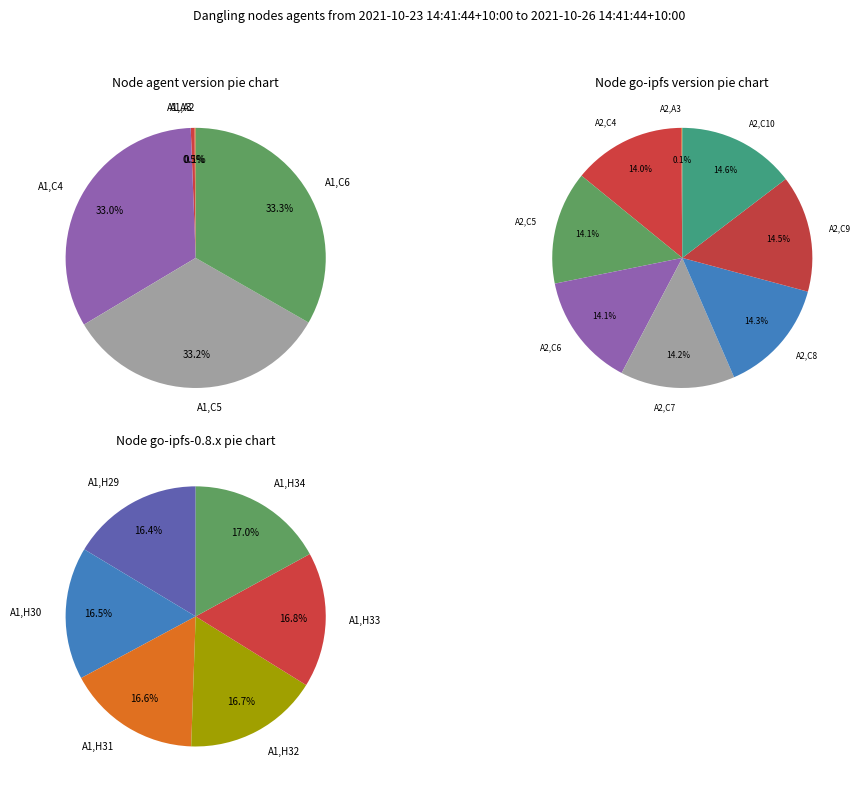

Does A2,A3 represent more than half of the total?

No